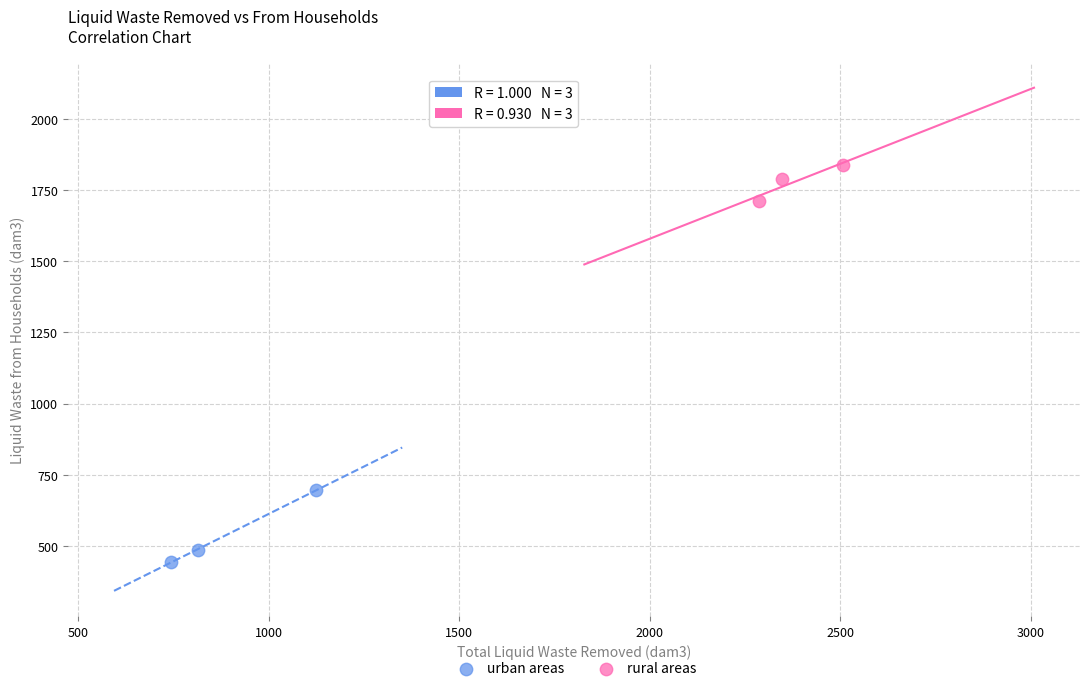

Which series reaches the minimum Y coordinate?

urban areas